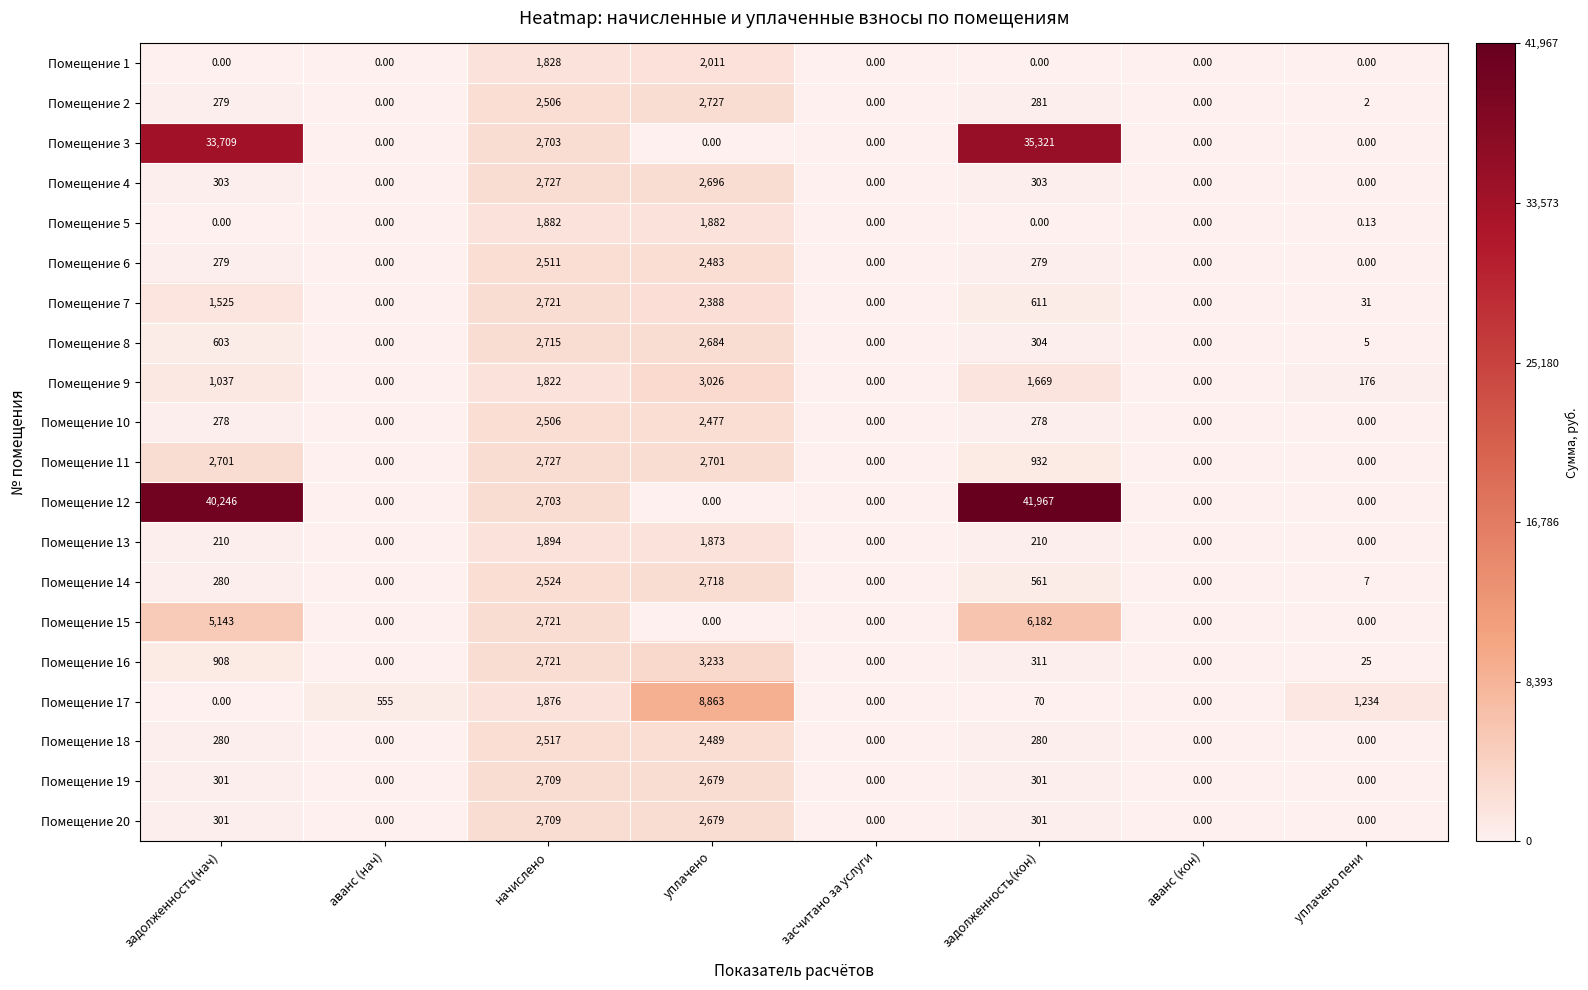

At which label is Помещение 8 closest to 1357?

задолженность(нач)